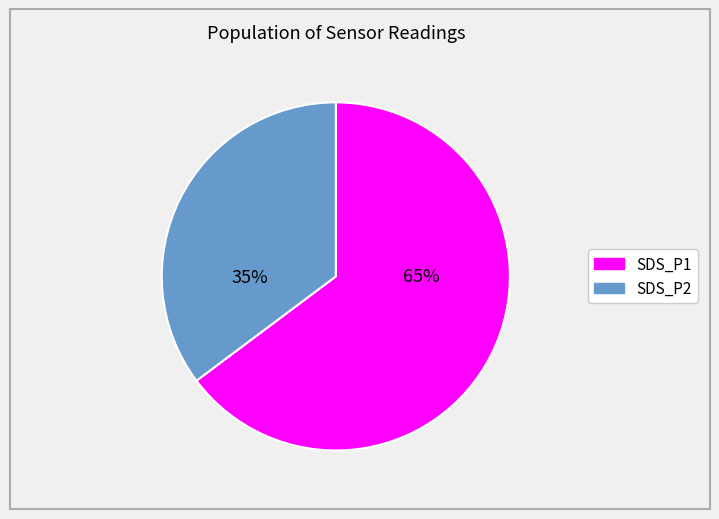

Which slice represents more than half of the pie?

SDS_P1